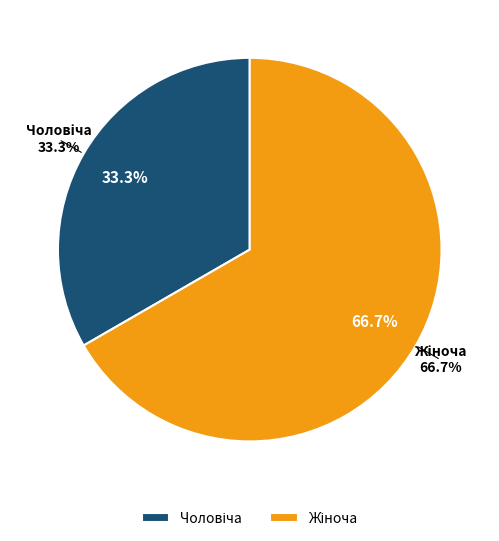

To the nearest percent, what is the difference between the largest and smallest slice percentages?

33%